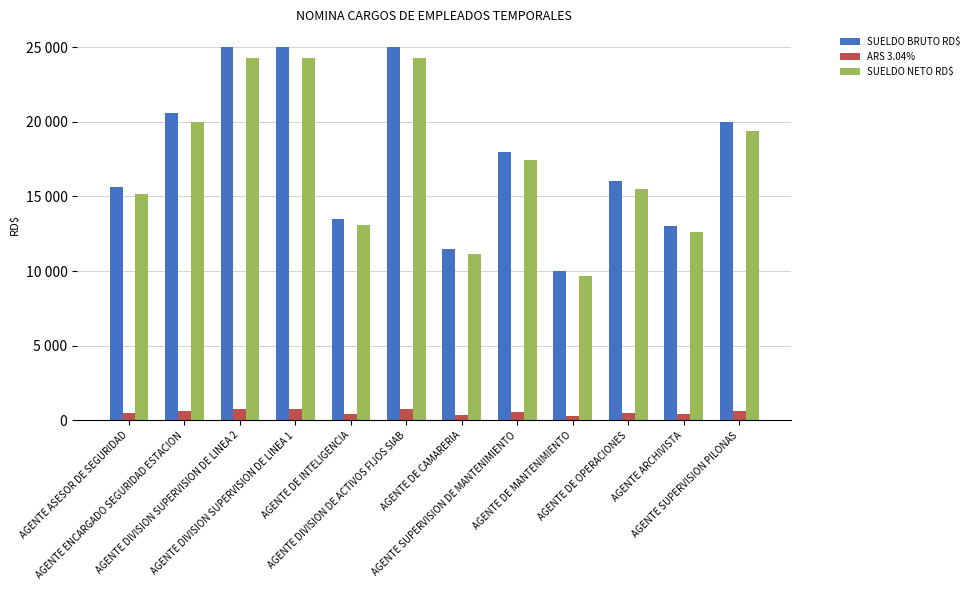

Between AGENTE ARCHIVISTA and AGENTE ENCARGADO SEGURIDAD ESTACION, which is larger?

AGENTE ENCARGADO SEGURIDAD ESTACION